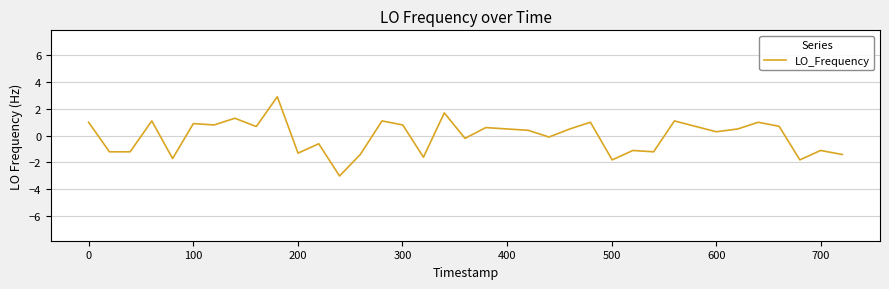

What is the minimum value shown in the chart?

-3.0